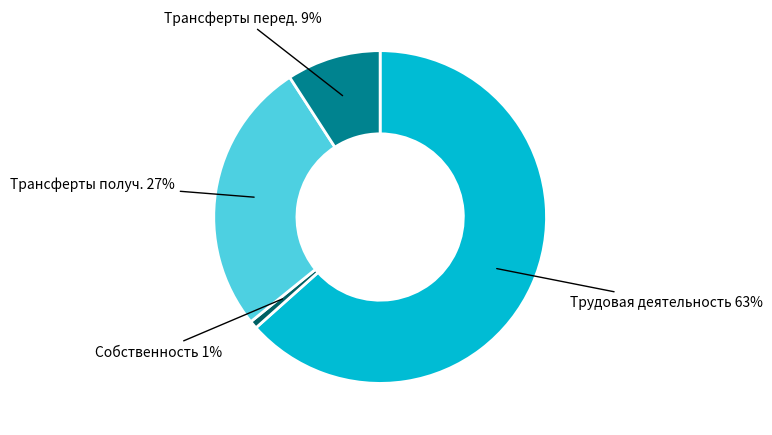

Is there a majority slice in this chart?

Yes